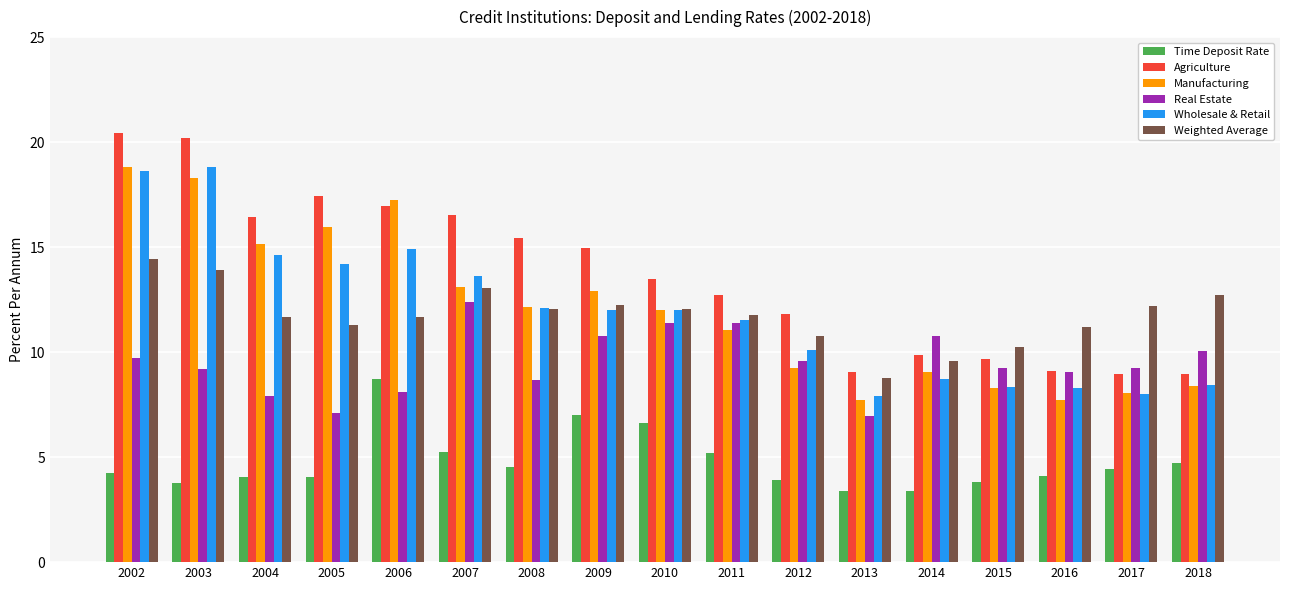

Which series changed the most between 2002 and 2004?

Wholesale & Retail